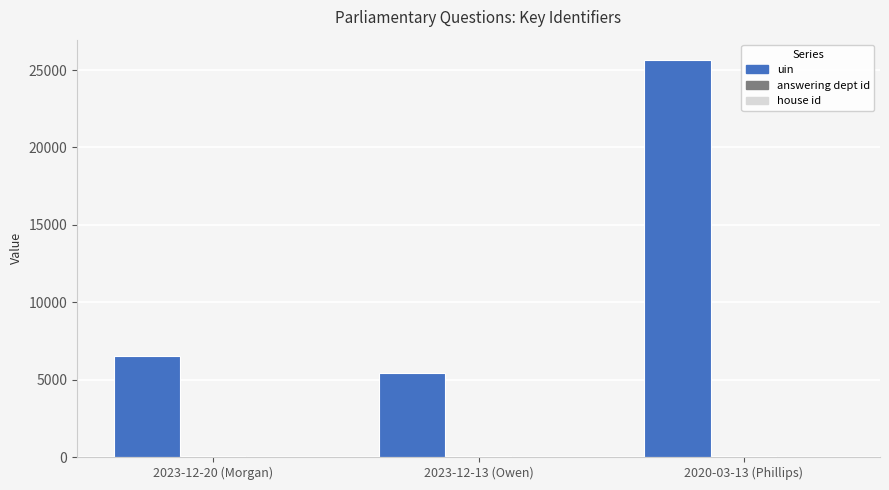

The value of uin at 2020-03-13 (Phillips) is 7163. True or false?

False